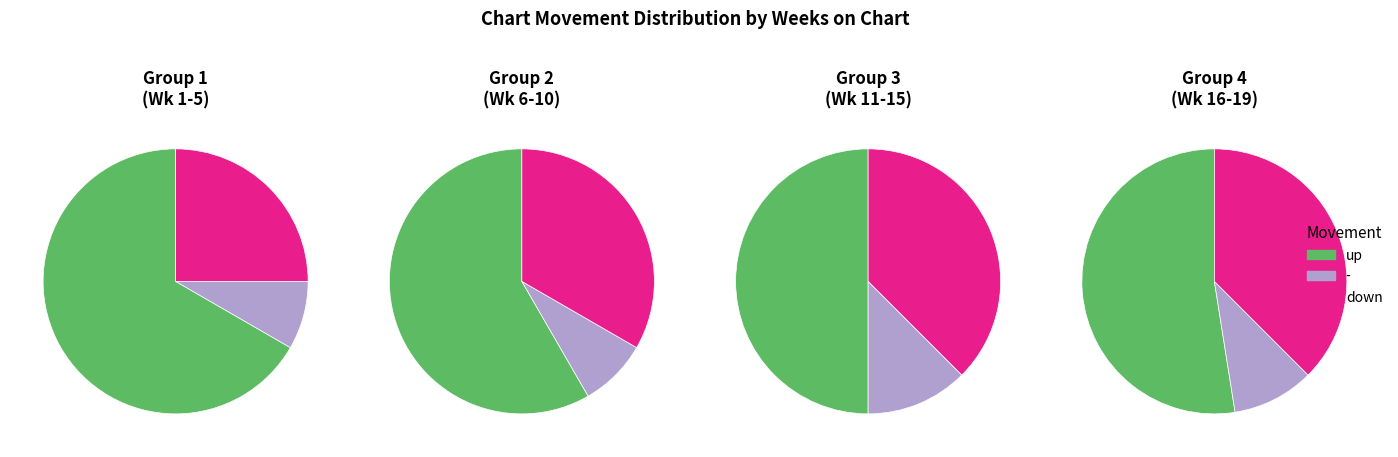

To the nearest percent, what percentage of the pie is down?

35%